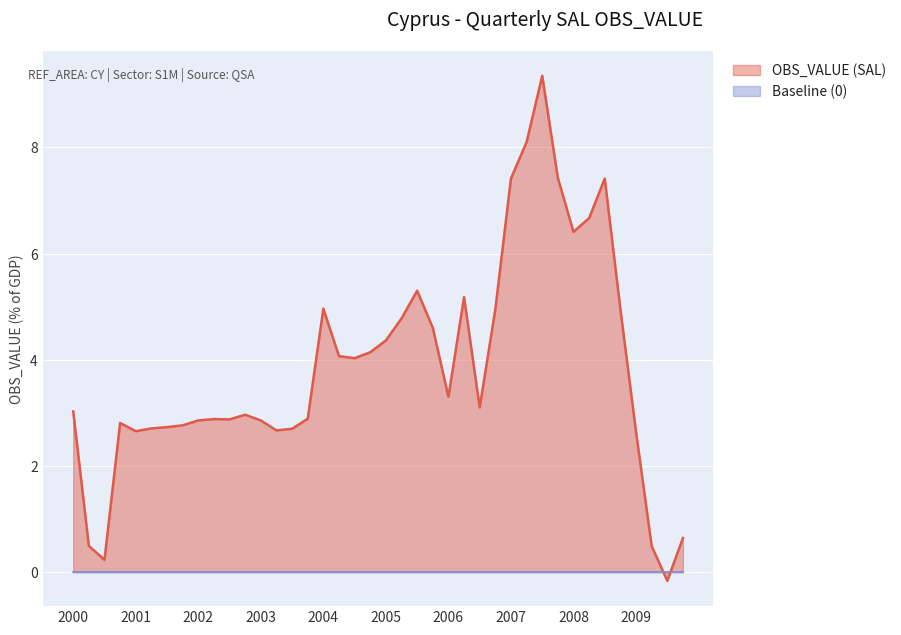

What is the greatest value displayed?

9.3